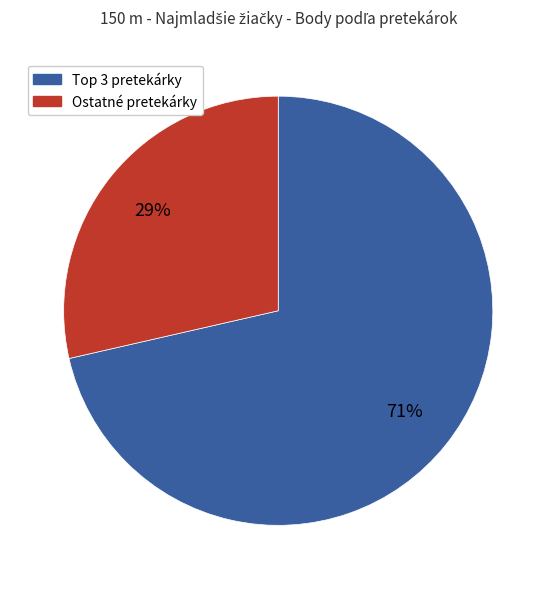

Rank the categories by value from highest to lowest.

Top 3 pretekárky, Ostatné pretekárky